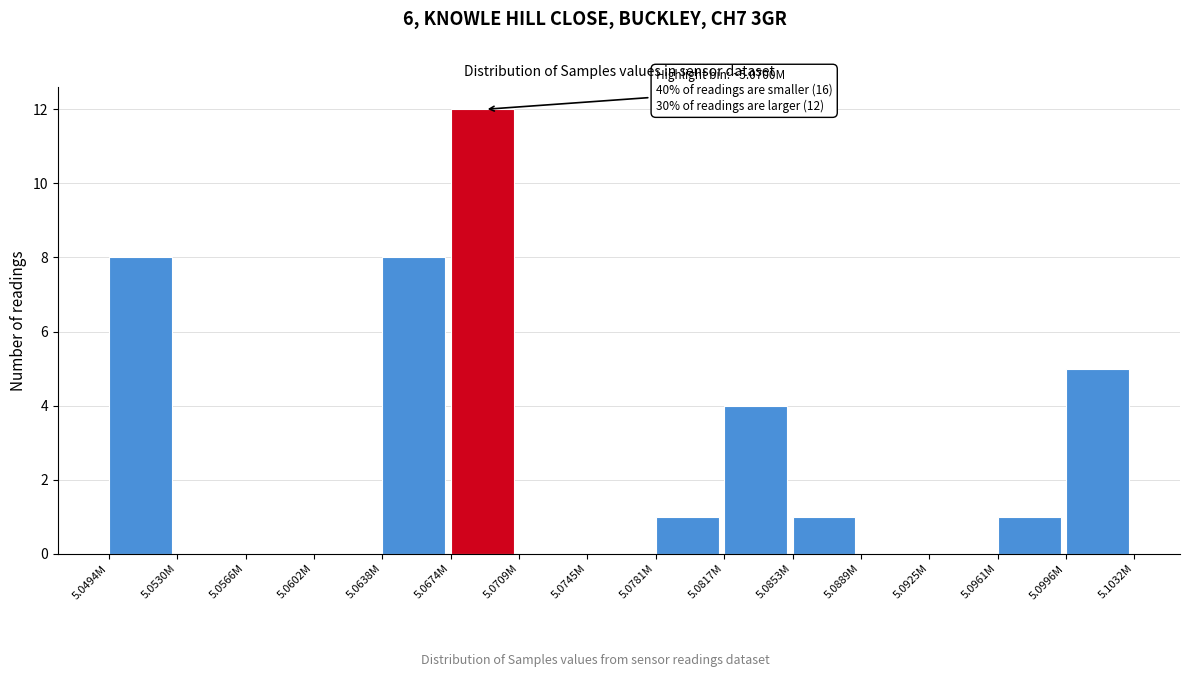

Reading left to right, list all the values displayed in this chart.

5.0494M=8	5.0530M=0	5.0566M=0	5.0602M=0	5.0638M=8	5.0674M=12	5.0709M=0	5.0745M=0	5.0781M=1	5.0817M=4	5.0853M=1	5.0889M=0	5.0925M=0	5.0961M=1	5.0996M=5